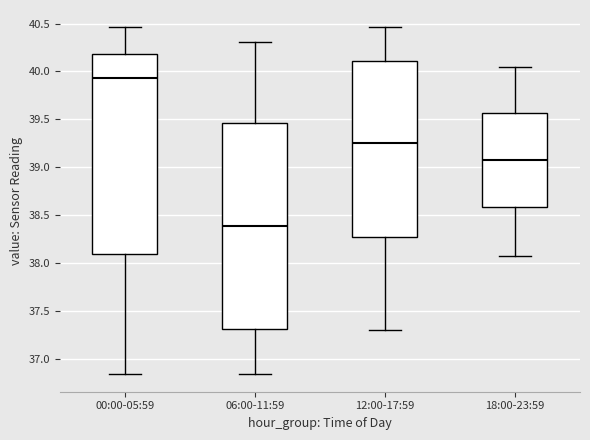

Reading left to right, transcribe this box plot: for each box, give where its median line is, the range the box spans, and where its two whiskers end, as read against the y-axis. The values are not printed on the chart, so give them approximately, as read against the axis.

00:00-05:59: median 39.95, box 38.10 to 40.20, whiskers 36.85 to 40.45
06:00-11:59: median 38.40, box 37.30 to 39.45, whiskers 36.85 to 40.30
12:00-17:59: median 39.25, box 38.30 to 40.10, whiskers 37.30 to 40.45
18:00-23:59: median 39.10, box 38.60 to 39.55, whiskers 38.05 to 40.05